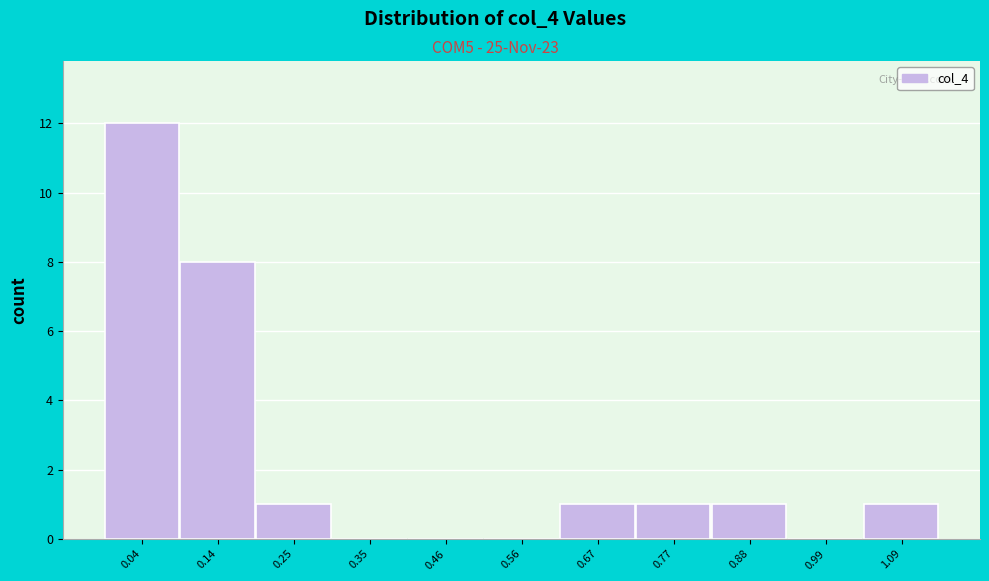

Reading left to right, list all the values displayed in this chart.

0.04=12	0.14=8	0.25=1	0.35=0	0.46=0	0.56=0	0.67=1	0.77=1	0.88=1	0.99=0	1.09=1